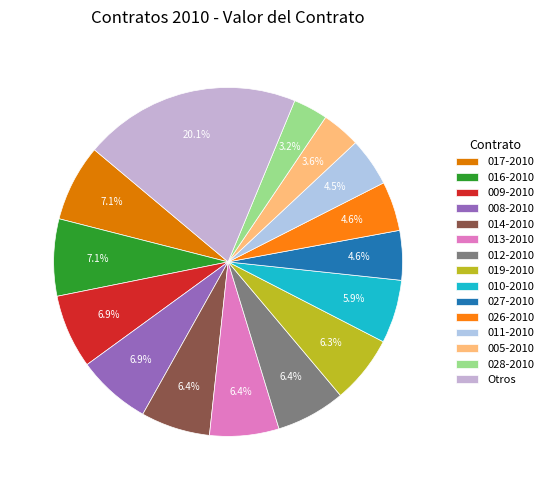

To the nearest percent, what portion does 028-2010 represent?

3%